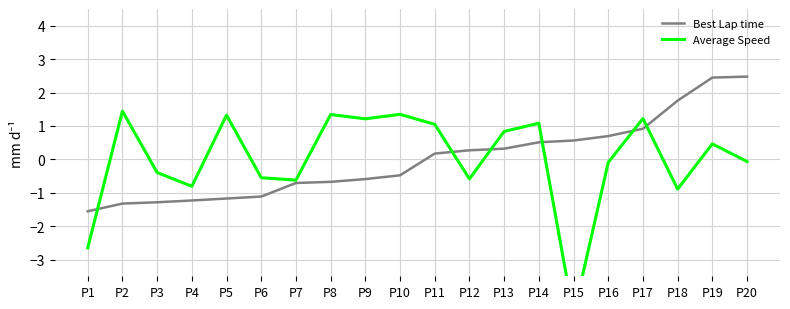

Rank the series by their maximum value, from lowest to highest.

Average Speed, Best Lap time